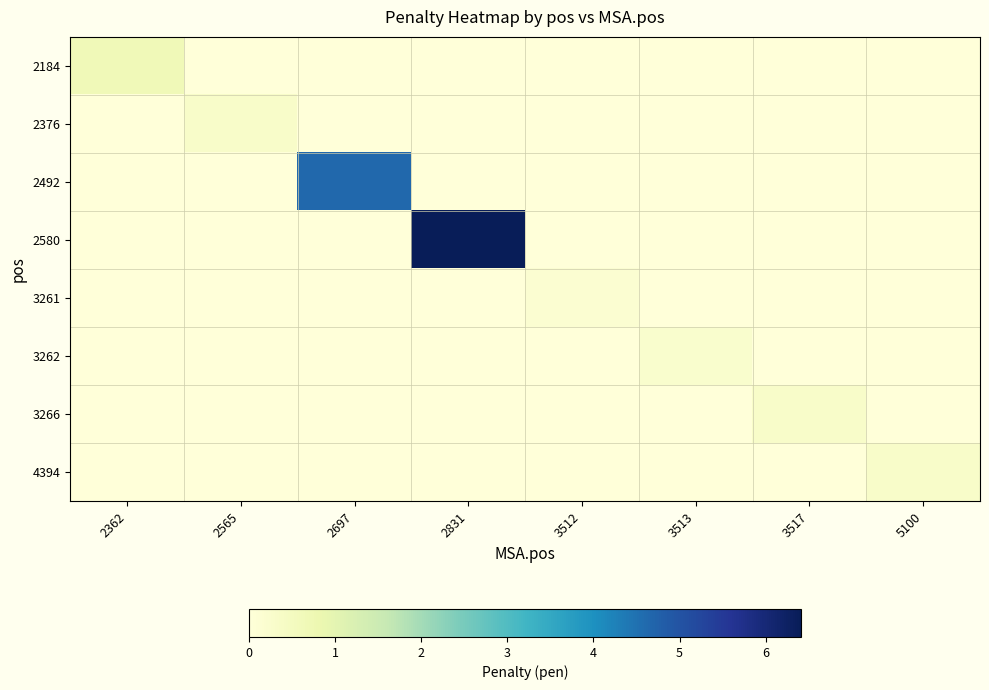

Between 2697 and 3513, which series saw the biggest shift?

2492